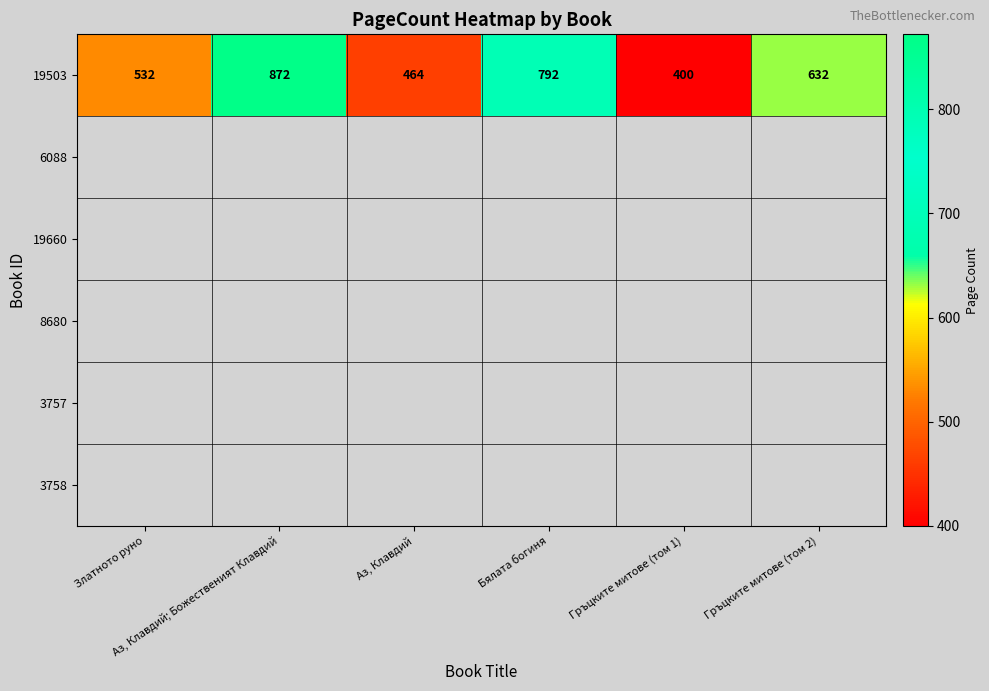

List the labels in order of value, smallest first.

Гръцките митове (том 1), Аз, Клавдий, Златното руно, Гръцките митове (том 2), Бялата богиня, Аз, Клавдий; Божественият Клавдий